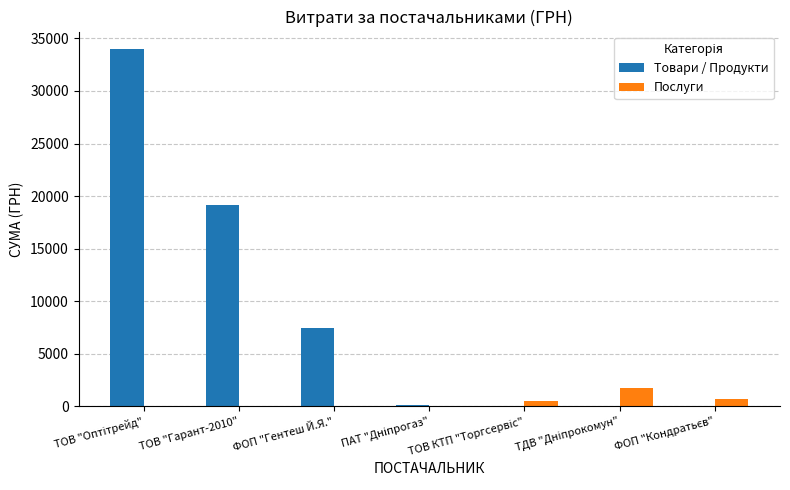

What is the maximum value for Послуги?

1724.6